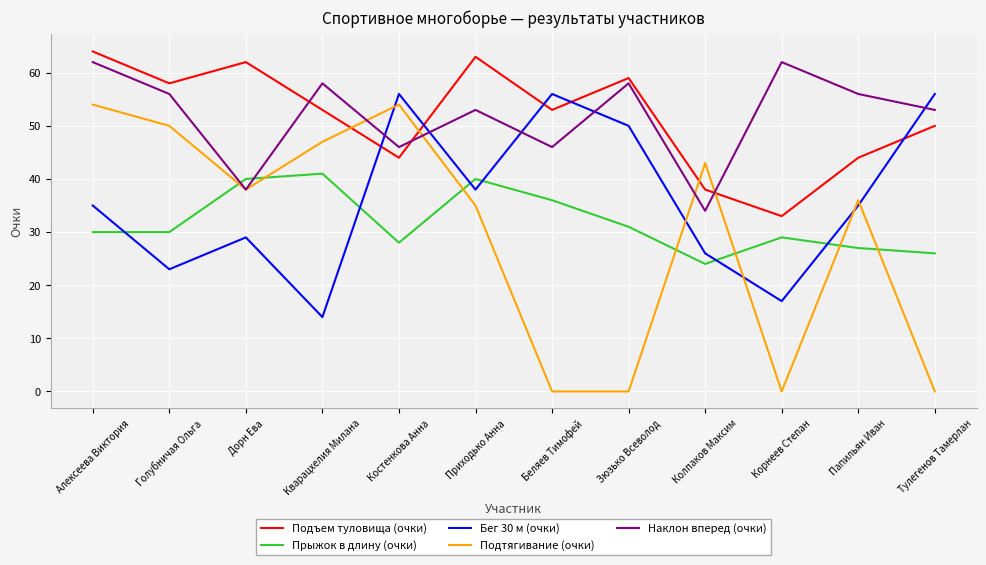

At which category is the sum across all series the highest?

Алексеева Виктория